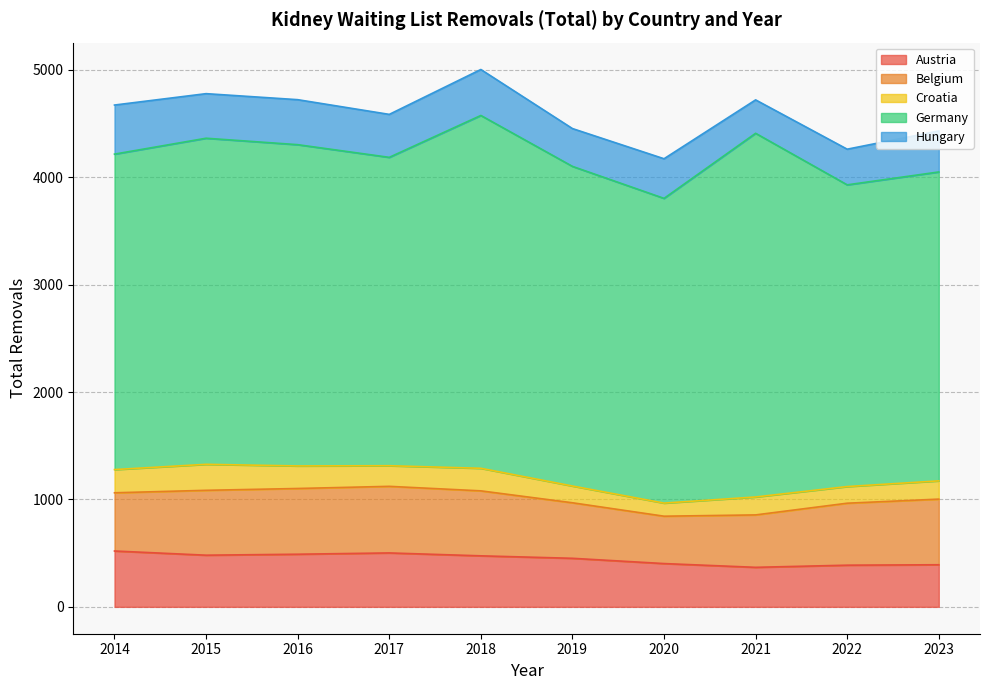

At how many categories does at least one series exceed 1520?

10